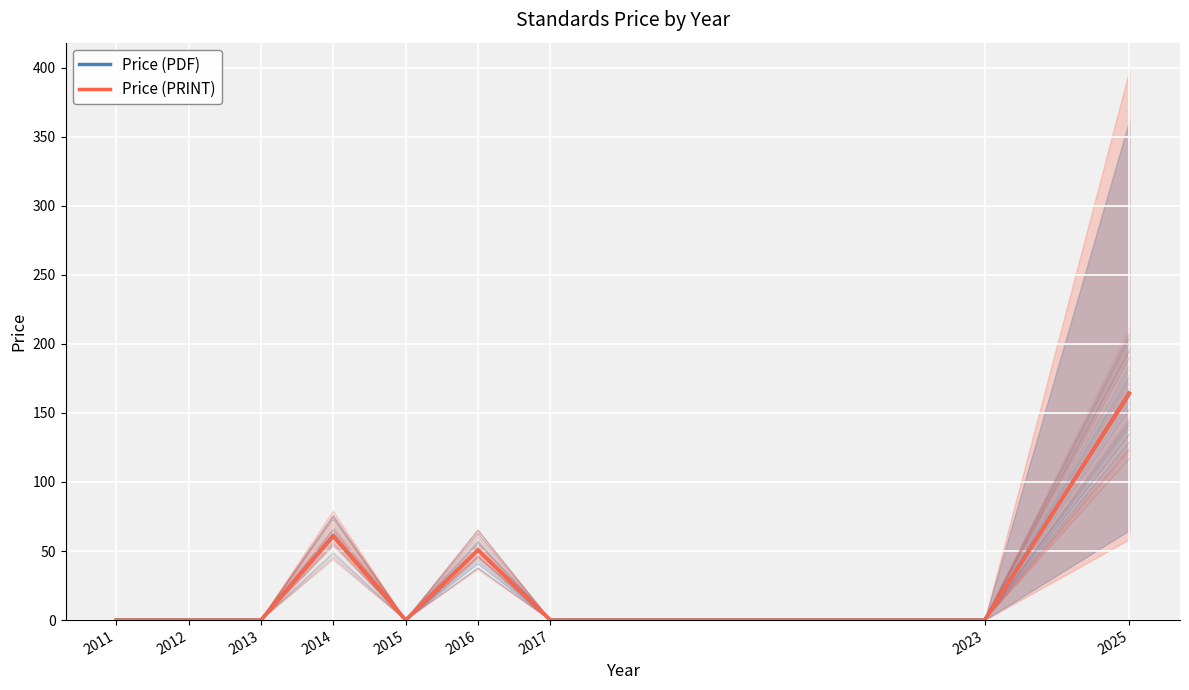

The Price (PDF) series shows 50.6 at 2016. True or false?

True